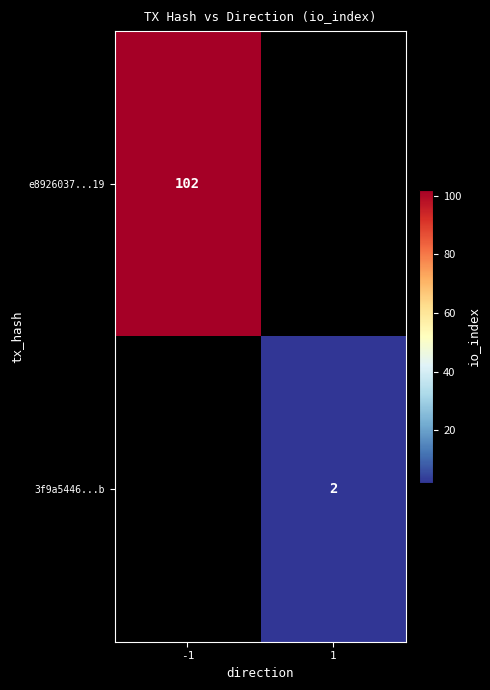

The value of 3f9a5446...b at 1 is 1. True or false?

False